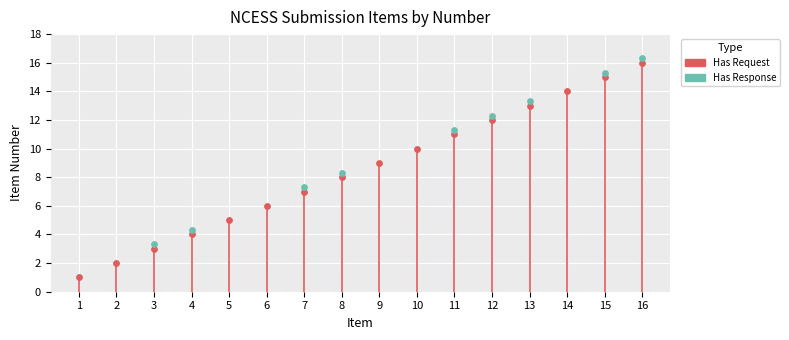

Between 9 and 12, which is larger?

12